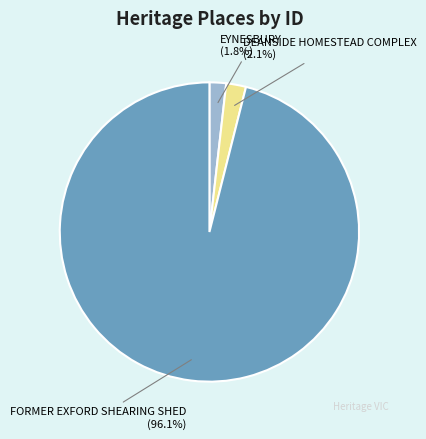

What is the largest slice in the pie chart?

FORMER EXFORD SHEARING SHED